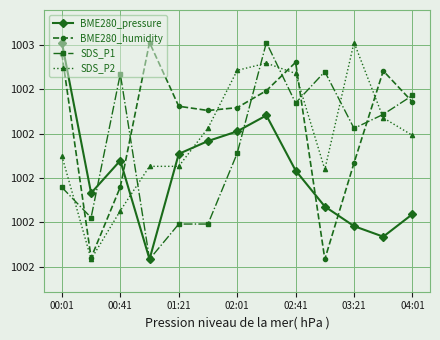

What are all the series names shown in the legend?

BME280_pressure, BME280_humidity, SDS_P1, SDS_P2